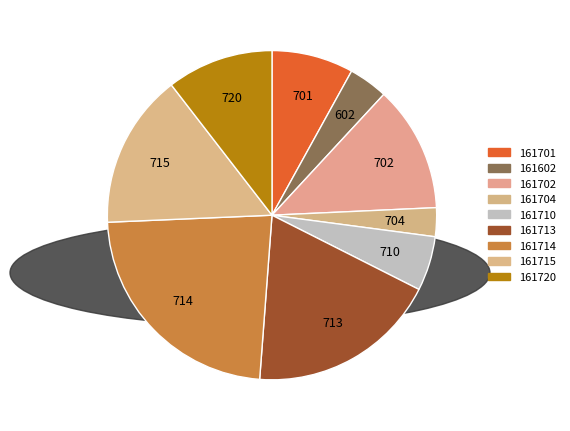

Count the number of slices in the pie.

9